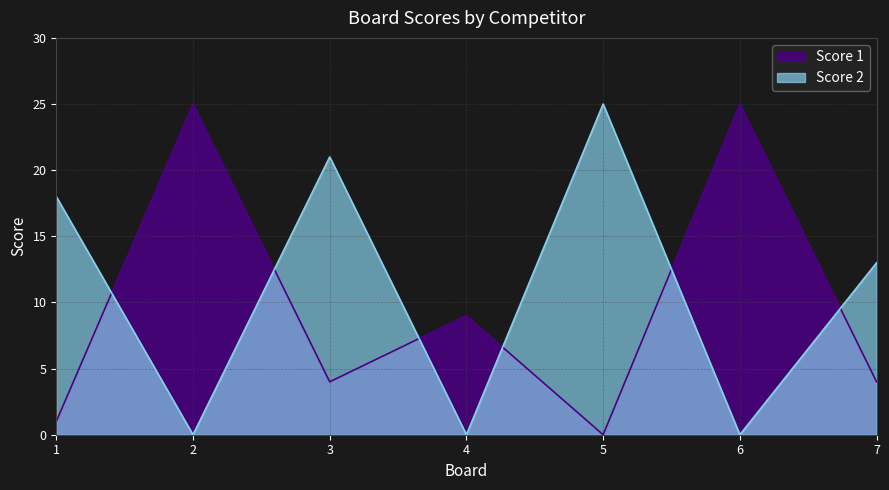

True or false: Score 1 and Score 2 intersect in this chart.

True